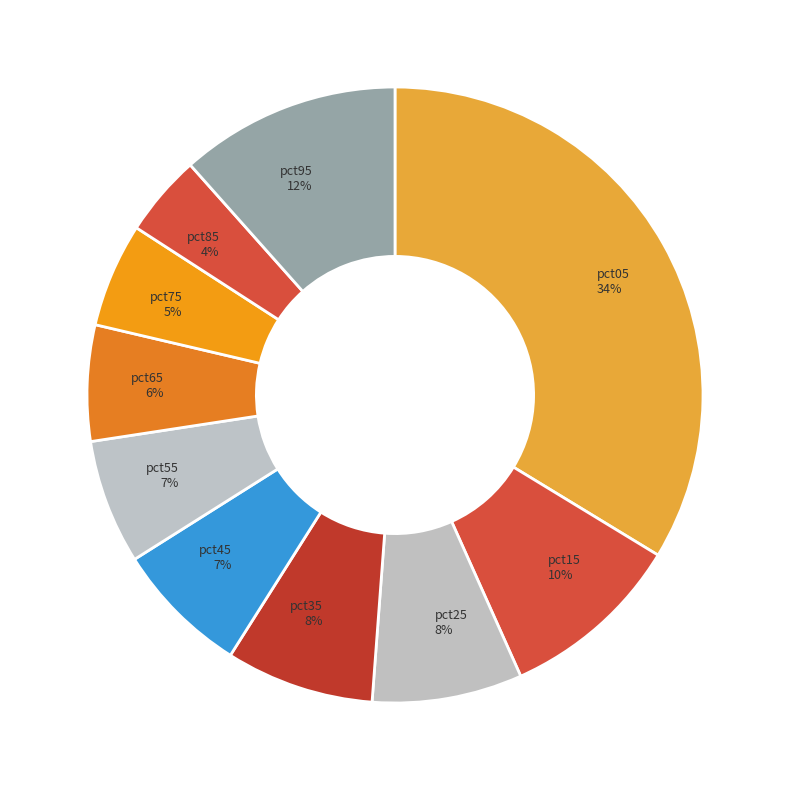

To the nearest percent, what is the average slice percentage?

10%